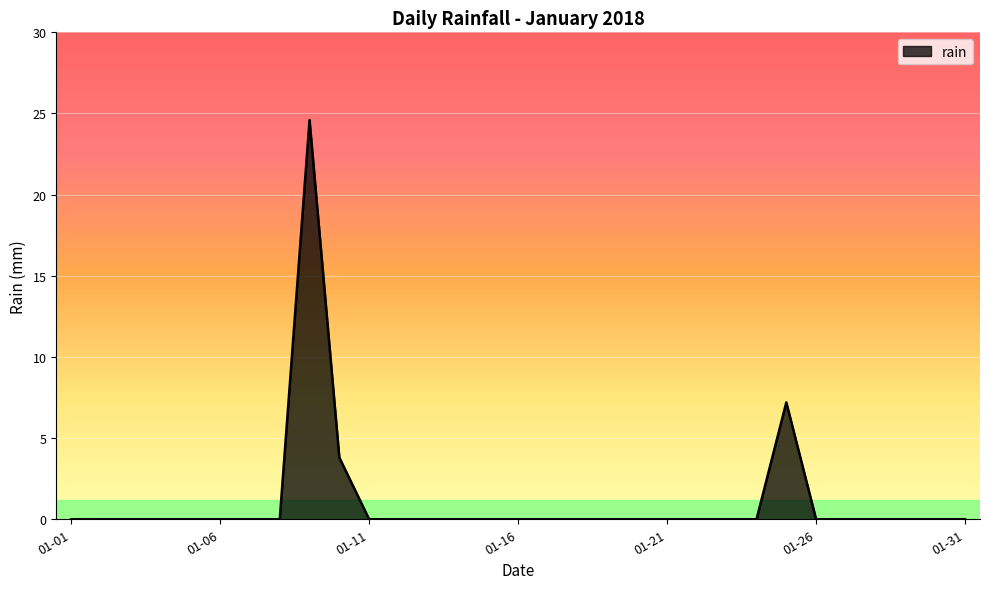

Reading left to right, transcribe all the data shown in this chart.

0.0	0.0	0.0	0.0	0.0	0.0	0.0	0.0	24.6	3.8	0.0	0.0	0.0	0.0	0.0	0.0	0.0	0.0	0.0	0.0	0.0	0.0	0.0	0.0	7.2	0.0	0.0	0.0	0.0	0.0	0.0